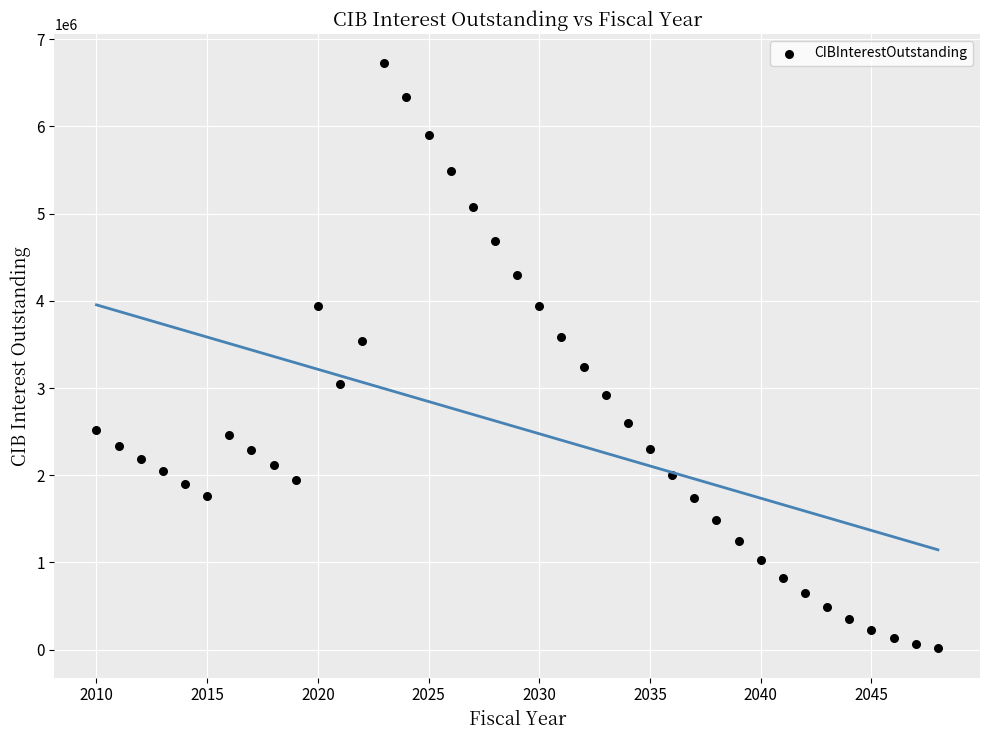

What is the range of Y values (max minus min)?

6708353.6